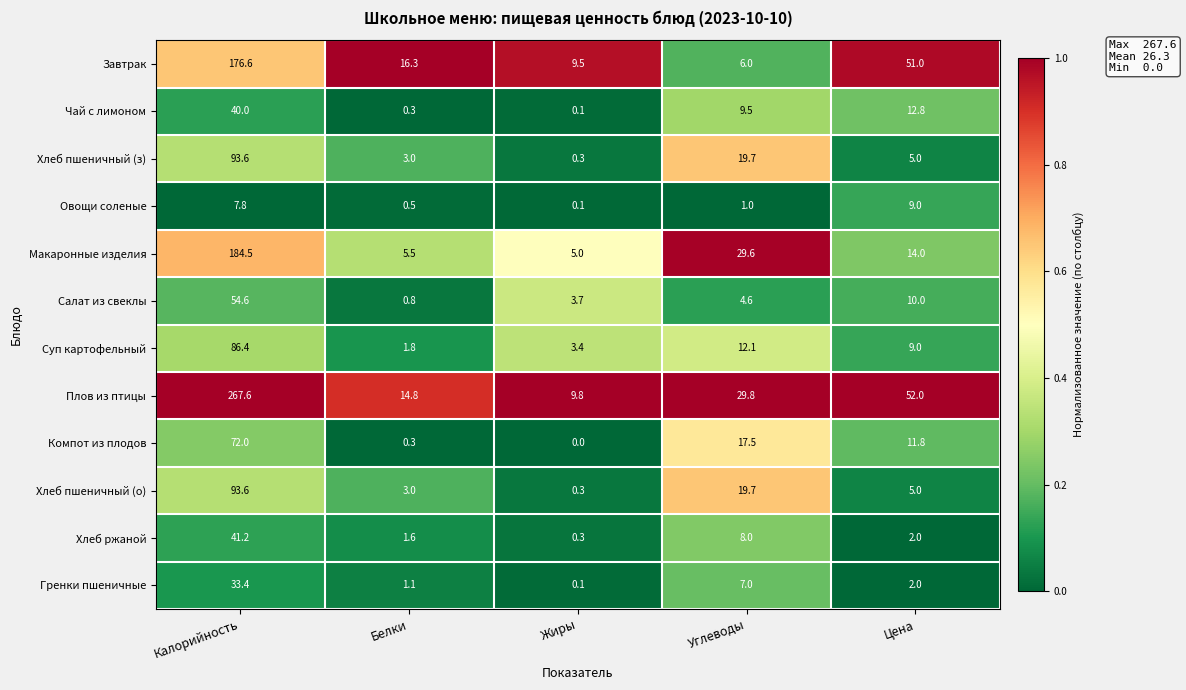

At how many categories does at least one series exceed 0?

5